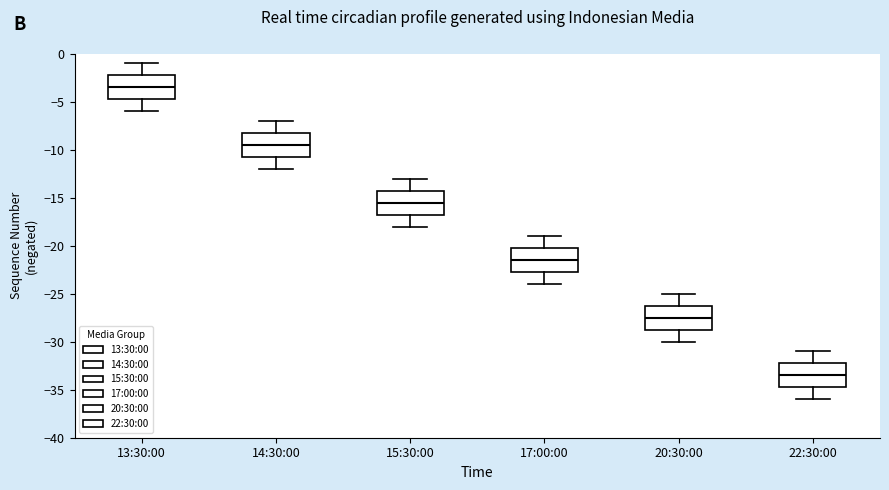

Where does the median line of the box for 14:30:00 sit on the y-axis? The values are not printed on the chart, so give them approximately, as read against the axis.

-9.5